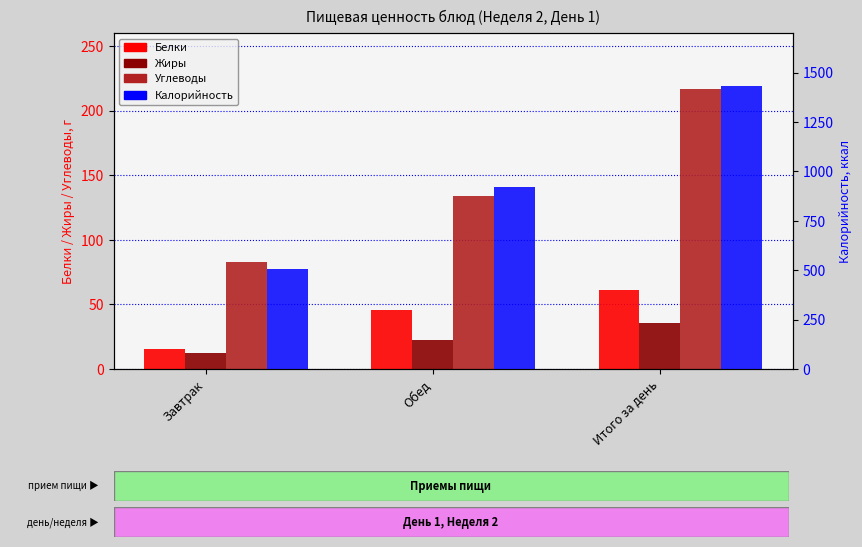

Which category has the lowest value across all series?

Завтрак